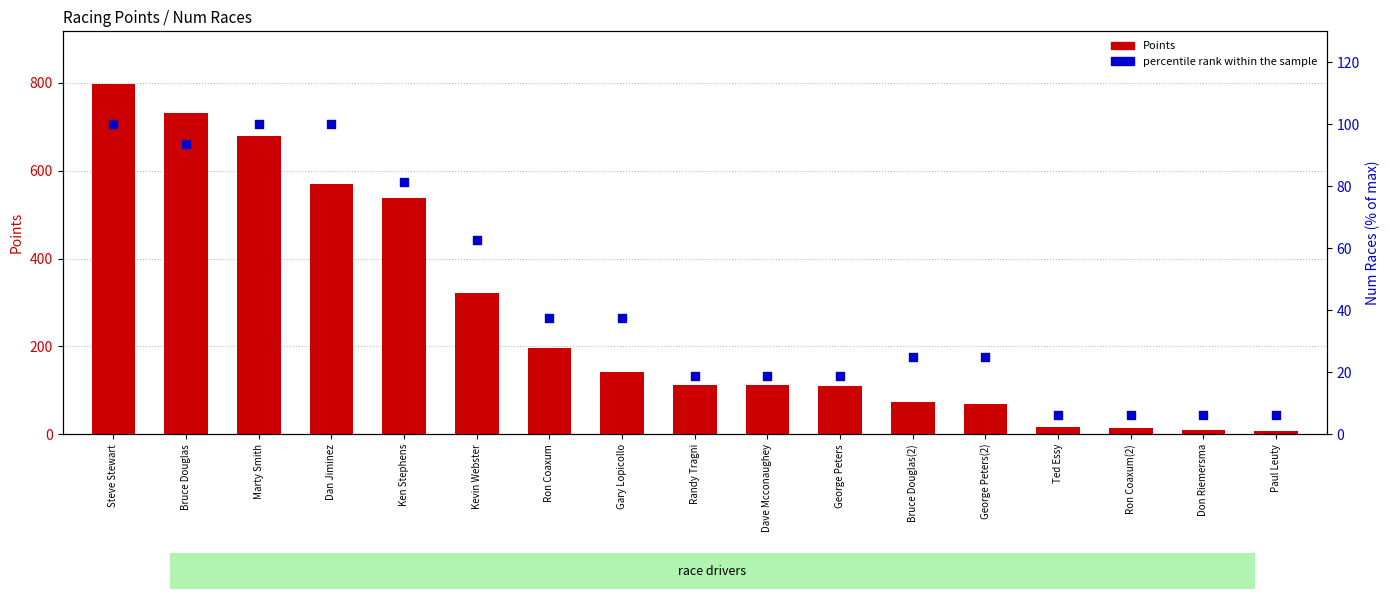

Which series has the largest total across all categories?

Points